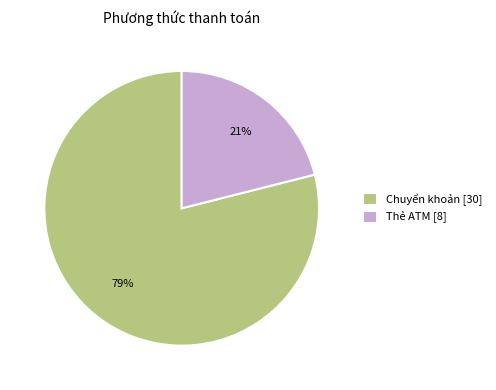

Approximately how many times larger is the value at Thẻ ATM [8] compared to Chuyển khoản [30]?

0.3